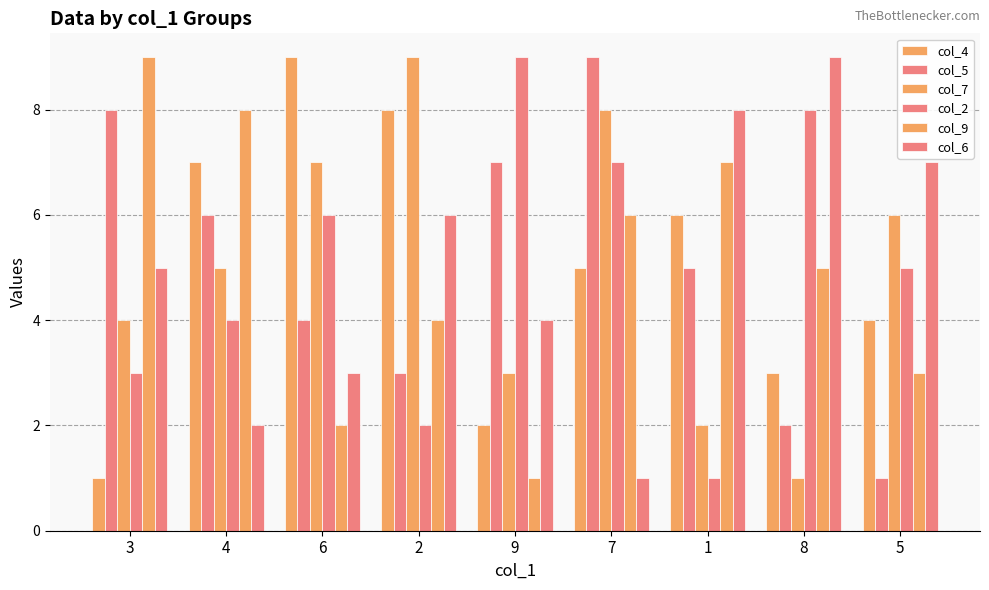

Count the col_9 values in the range 3 to 7.

5